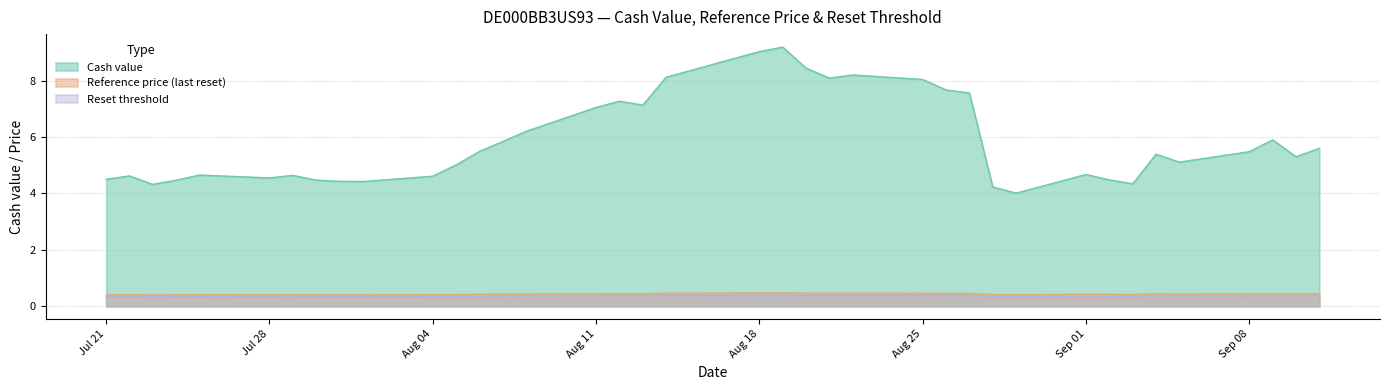

What is the minimum value shown in the chart?

0.3